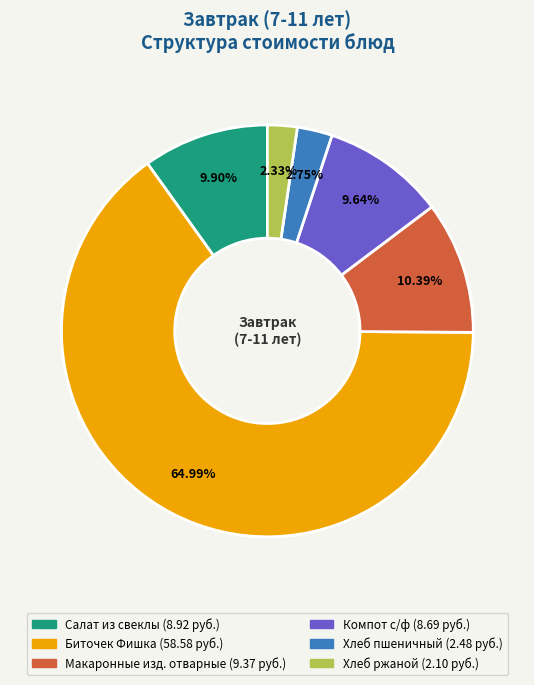

What is the largest slice in the pie chart?

Биточек Фишка